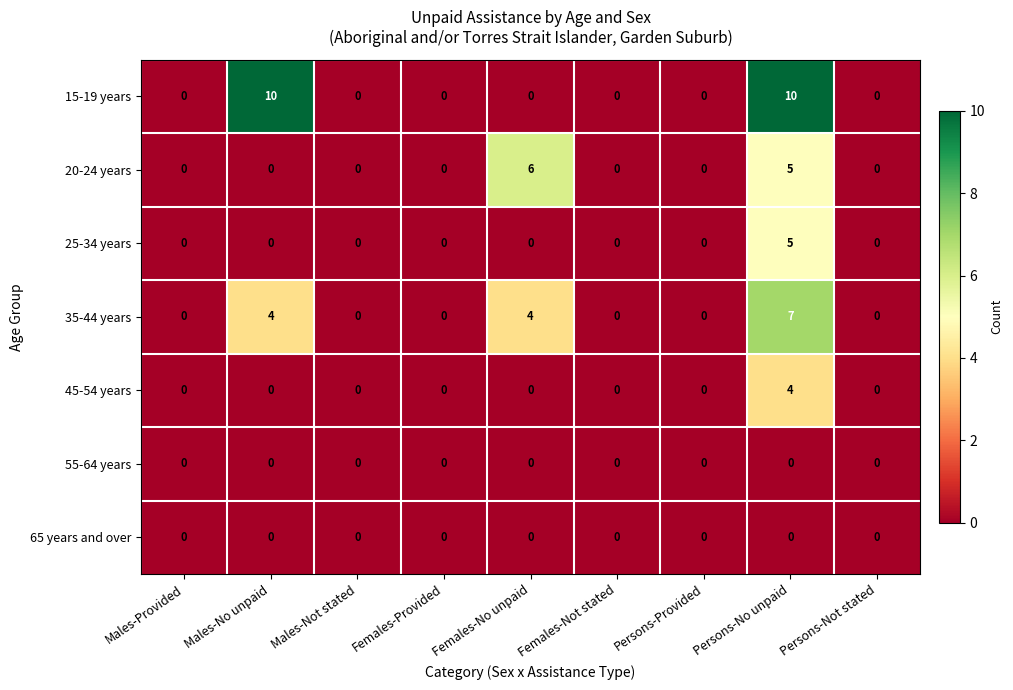

Which series changed the most between Males-Provided and Persons-No unpaid?

15-19 years